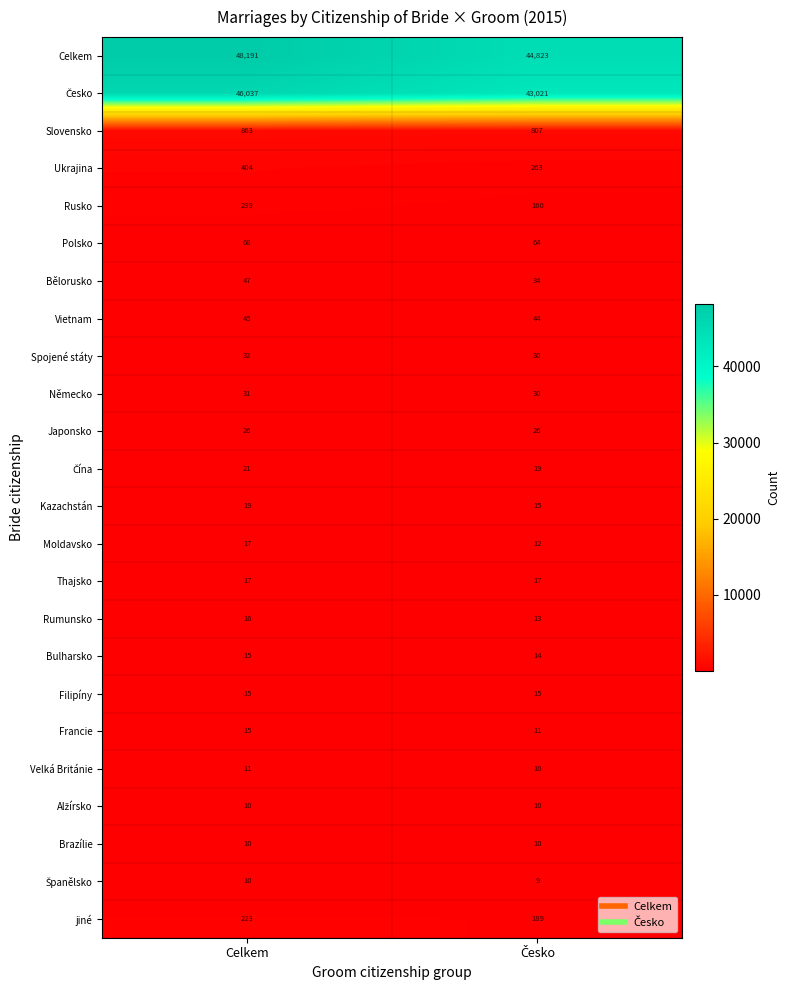

What is the difference between the maximum and minimum values in the Polsko series?

4